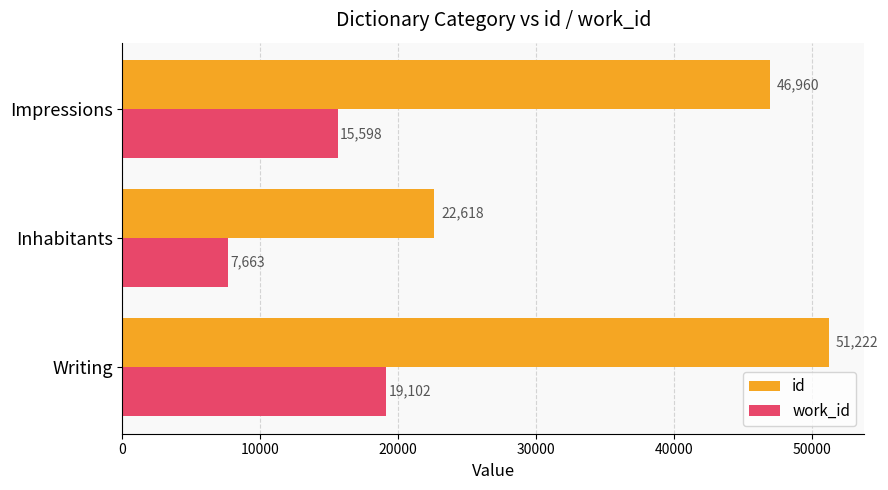

How many categories are shown in the chart?

3